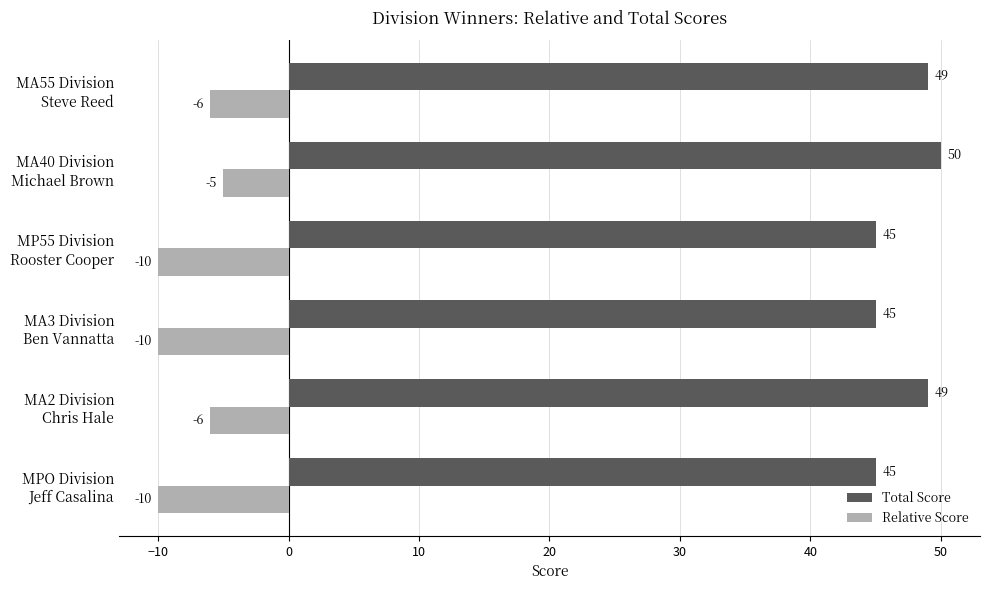

What is the minimum value shown in the chart?

-10